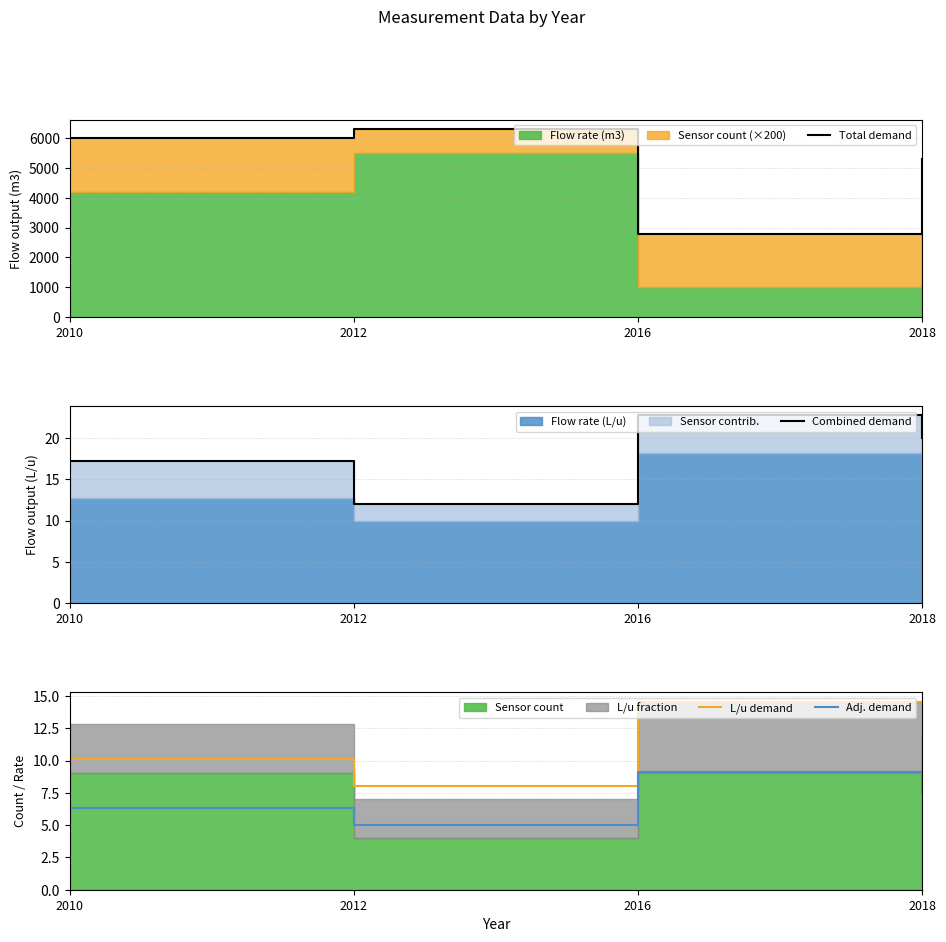

True or false: Adj. demand has more than 1 points higher than both neighbors.

False